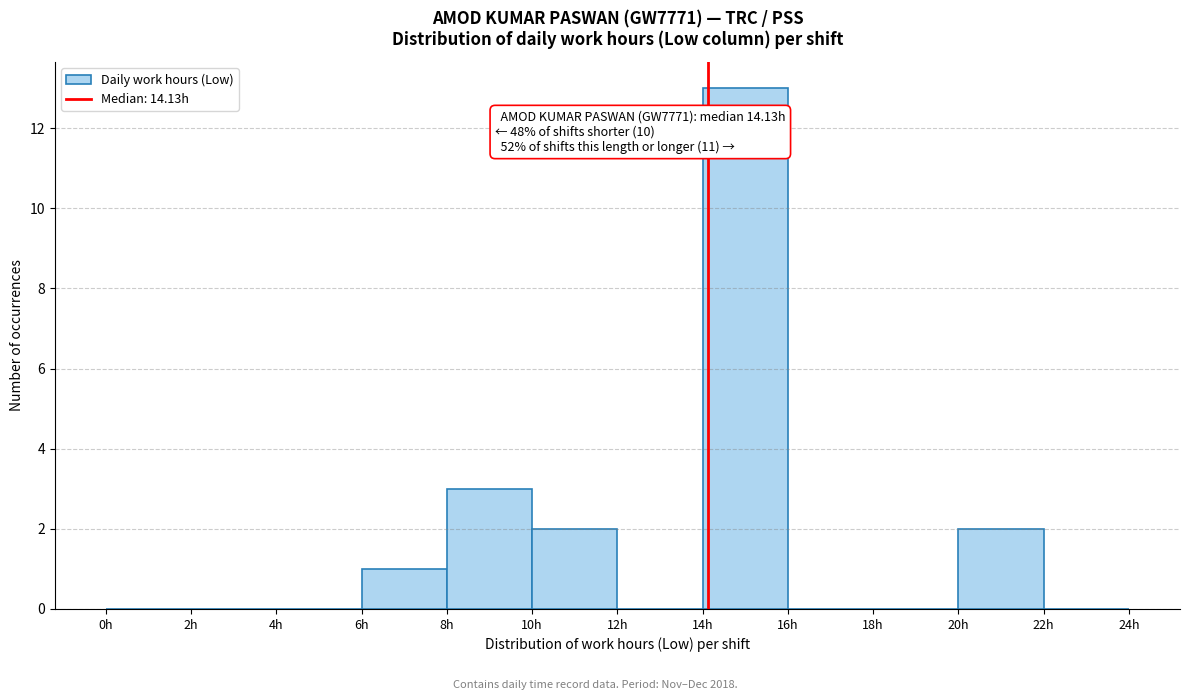

Which range on the x-axis has the tallest bar?

14 to 16